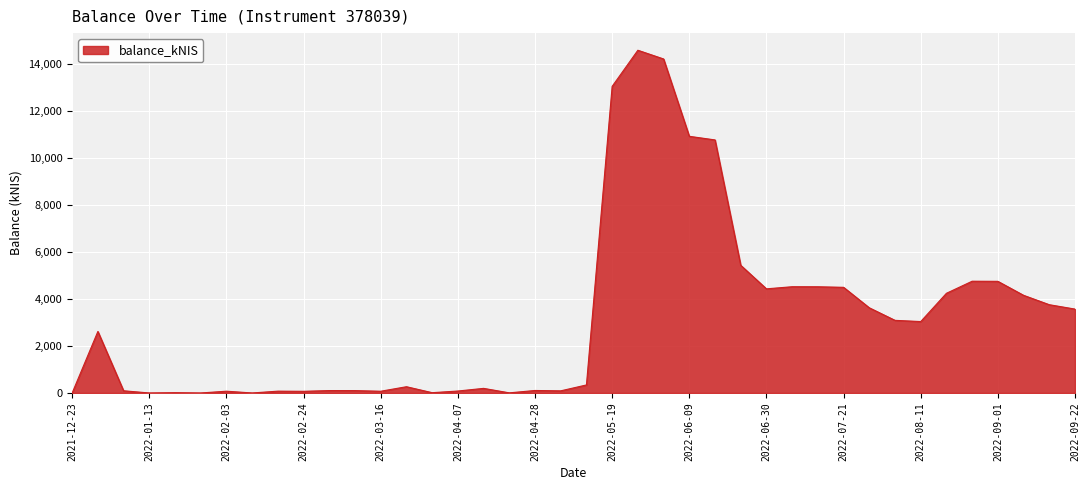

Is this an area chart (filled region under the line)?

Yes